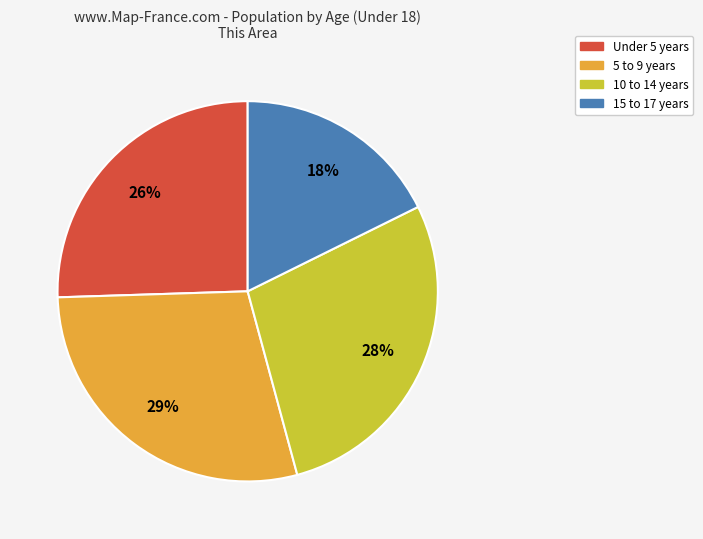

Does any single category account for the majority?

No